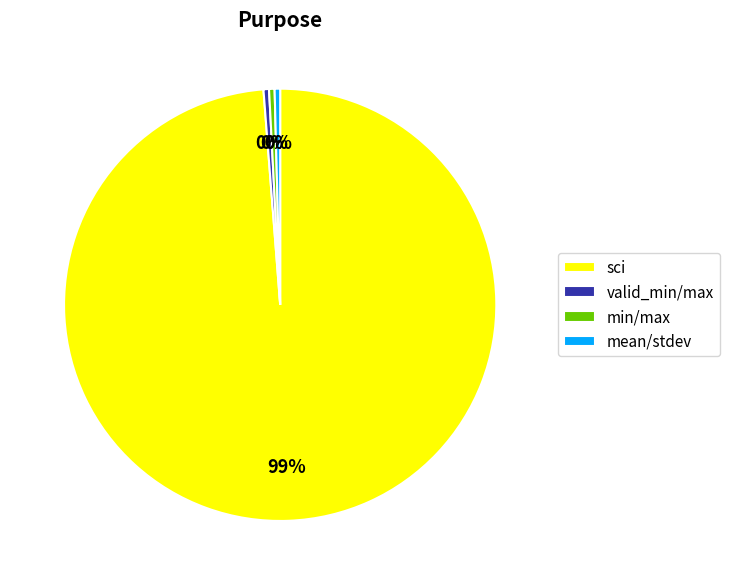

How many segments does this pie chart have?

4